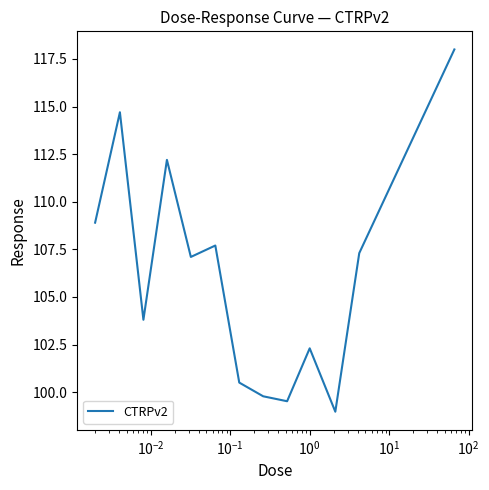

What is the greatest value displayed?

118.0